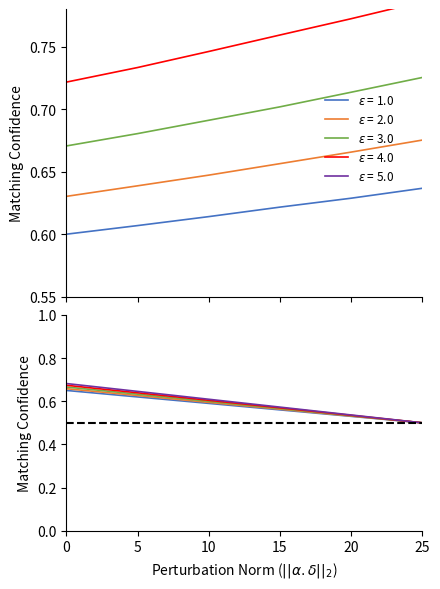

Count the number of categories in the chart.

32